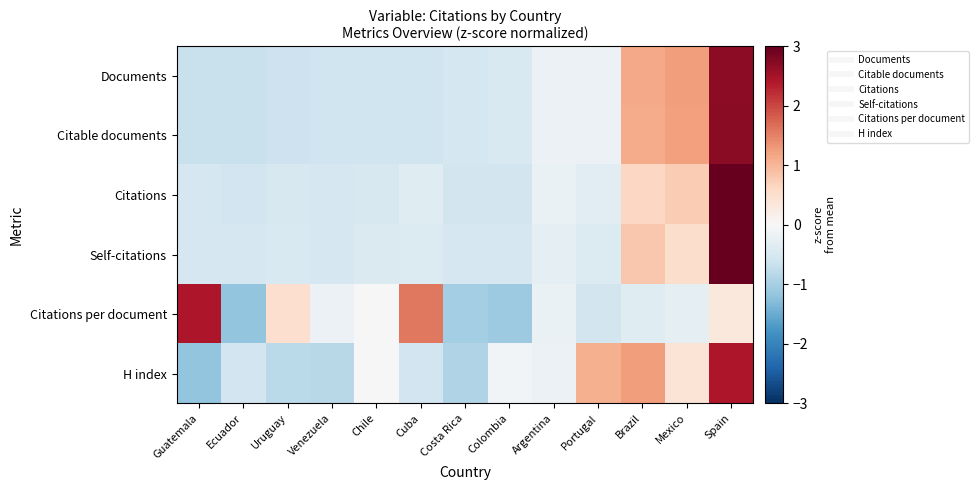

Reading left to right, extract all data points from this chart.

Documents: Guatemala=-0.7	Ecuador=-0.7	Uruguay=-0.6	Venezuela=-0.6	Chile=-0.6	Cuba=-0.6	Costa Rica=-0.5	Colombia=-0.5	Argentina=-0.2	Portugal=-0.2	Brazil=1.1	Mexico=1.3	Spain=2.7
Citable documents: Guatemala=-0.7	Ecuador=-0.7	Uruguay=-0.6	Venezuela=-0.6	Chile=-0.6	Cuba=-0.6	Costa Rica=-0.5	Colombia=-0.5	Argentina=-0.2	Portugal=-0.2	Brazil=1.1	Mexico=1.2	Spain=2.7
Citations: Guatemala=-0.5	Ecuador=-0.6	Uruguay=-0.5	Venezuela=-0.5	Chile=-0.5	Cuba=-0.4	Costa Rica=-0.5	Colombia=-0.5	Argentina=-0.2	Portugal=-0.3	Brazil=0.6	Mexico=0.8	Spain=3.1
Self-citations: Guatemala=-0.5	Ecuador=-0.5	Uruguay=-0.5	Venezuela=-0.5	Chile=-0.4	Cuba=-0.4	Costa Rica=-0.5	Colombia=-0.5	Argentina=-0.3	Portugal=-0.4	Brazil=0.8	Mexico=0.5	Spain=3.2
Citations per document: Guatemala=2.4	Ecuador=-1.2	Uruguay=0.5	Venezuela=-0.2	Chile=0.0	Cuba=1.6	Costa Rica=-1.0	Colombia=-1.1	Argentina=-0.2	Portugal=-0.6	Brazil=-0.4	Mexico=-0.3	Spain=0.3
H index: Guatemala=-1.2	Ecuador=-0.6	Uruguay=-0.8	Venezuela=-0.8	Chile=-0.0	Cuba=-0.6	Costa Rica=-0.9	Colombia=-0.1	Argentina=-0.2	Portugal=1.1	Brazil=1.2	Mexico=0.4	Spain=2.4